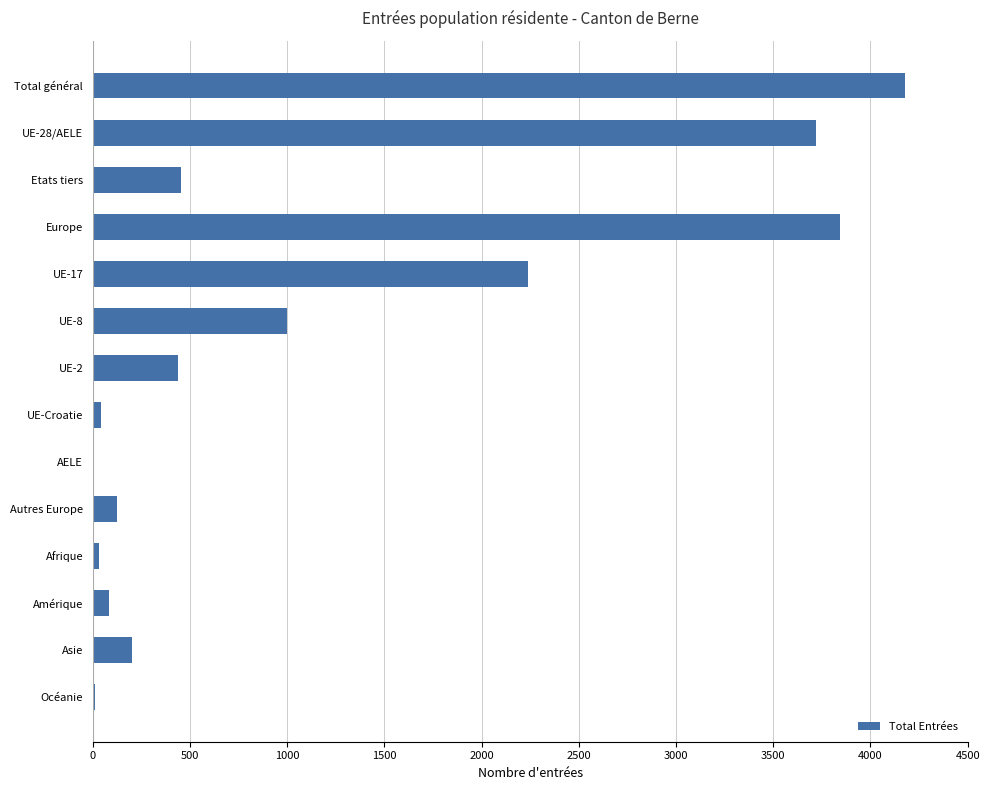

Approximately how many times larger is the value at UE-2 compared to Etats tiers?

1.0